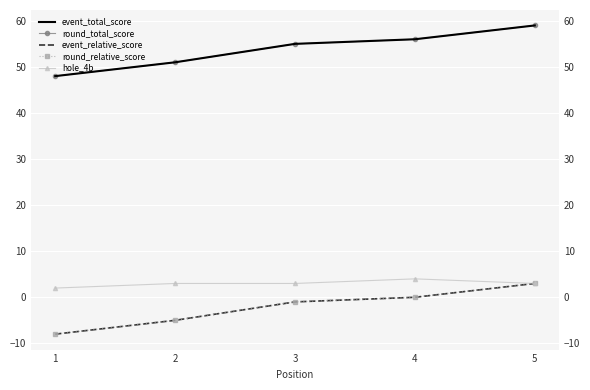

How many distinct data groups are displayed?

5